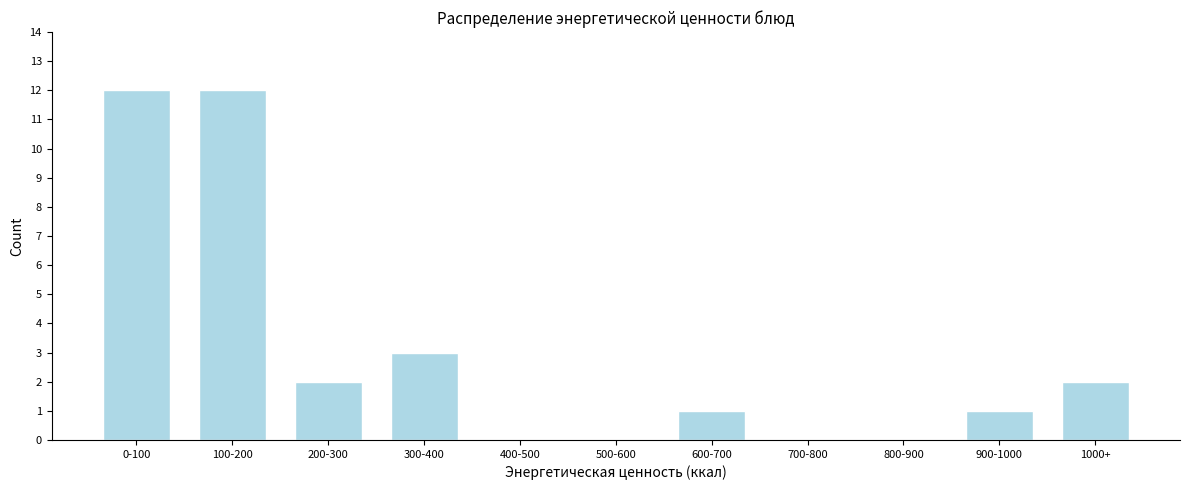

Reading left to right, list all the values displayed in this chart.

0-100=12	100-200=12	200-300=2	300-400=3	400-500=0	500-600=0	600-700=1	700-800=0	800-900=0	900-1000=1	1000+=2